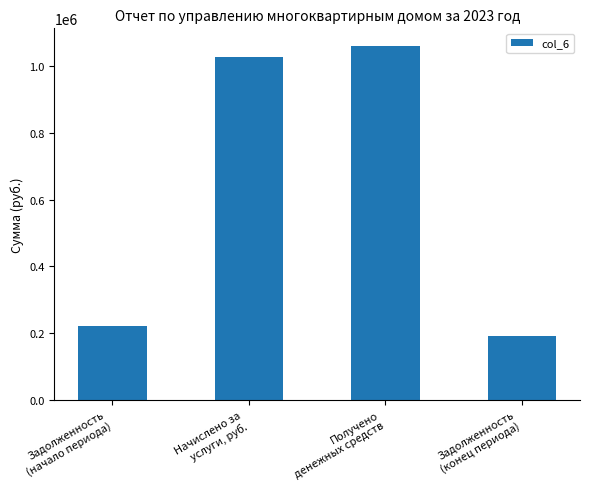

Approximately how many times larger is the value at Получено
денежных средств compared to Задолженность
(конец периода)?

5.6